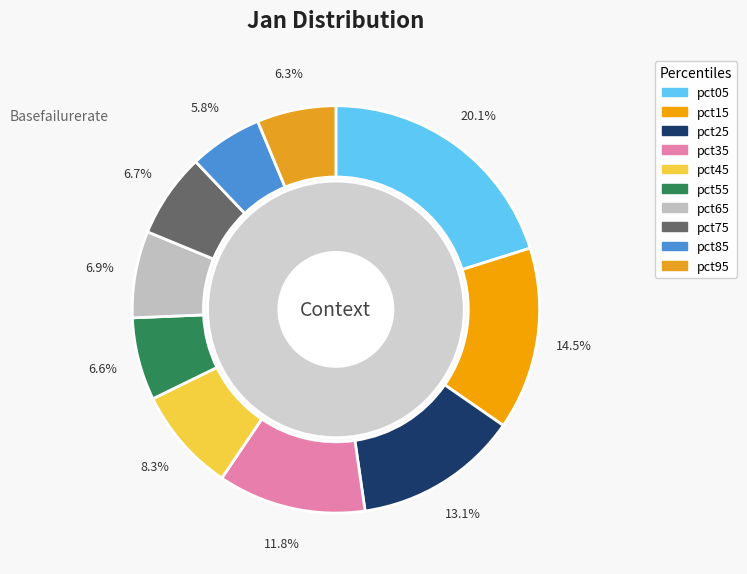

To the nearest percent, what portion does pct35 represent?

12%